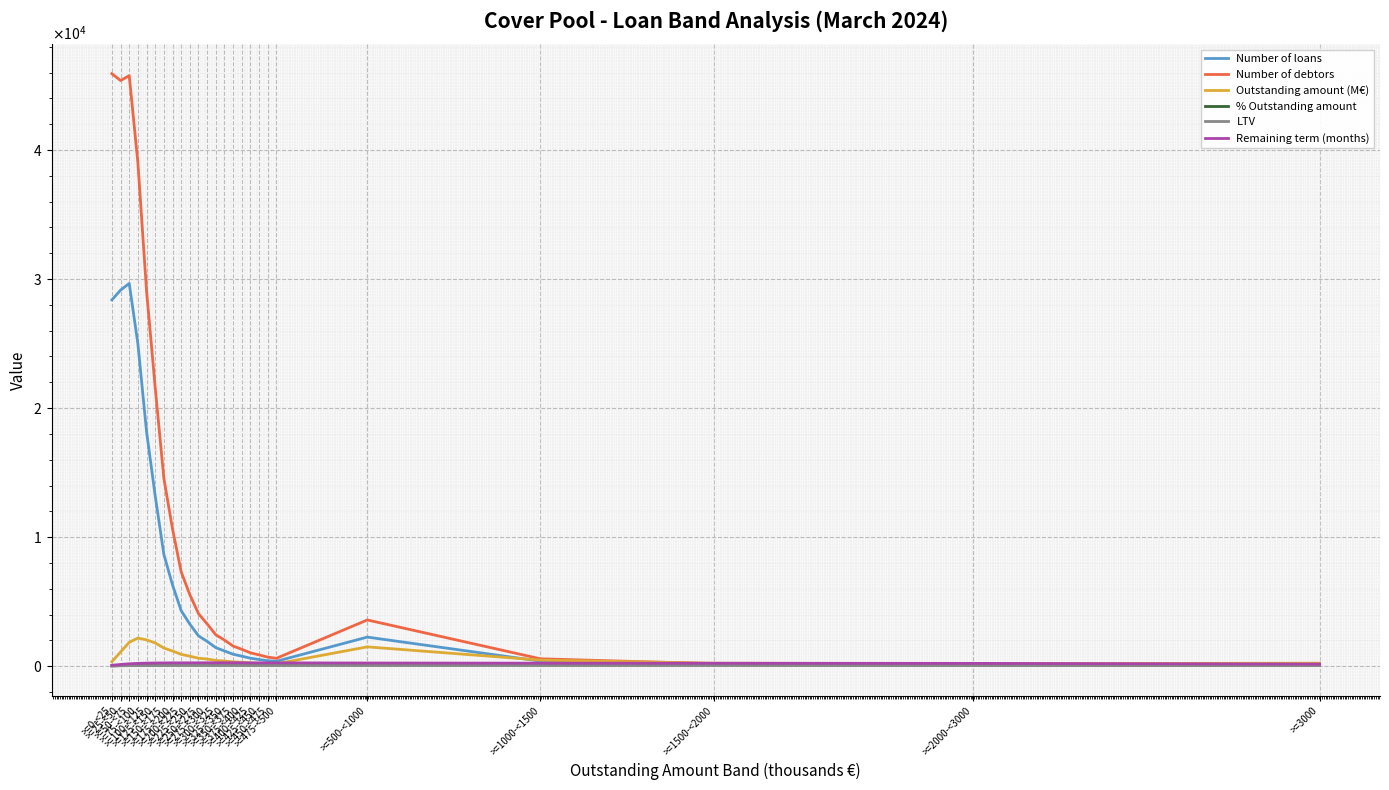

What is the sum of all Remaining term (months) values?

5786.0